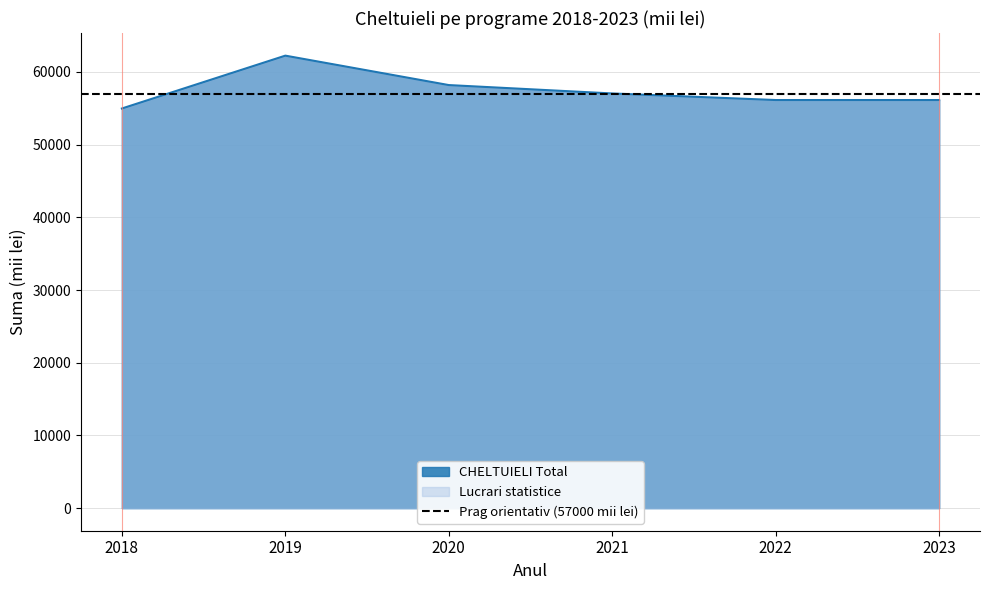

What is the difference between the maximum and second lowest values?

6106.5